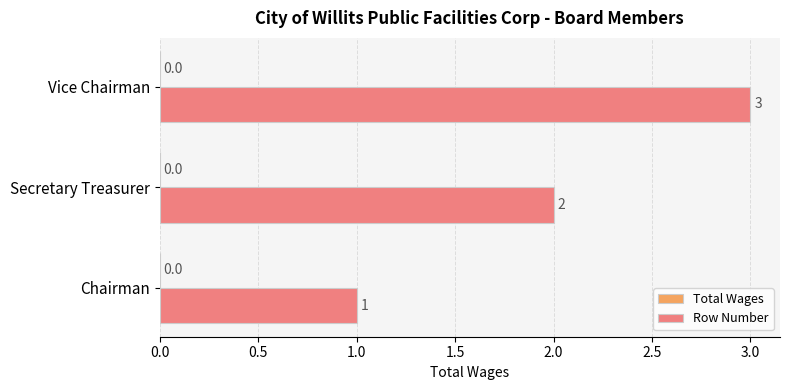

At which category does the chart reach its minimum across all series?

Chairman